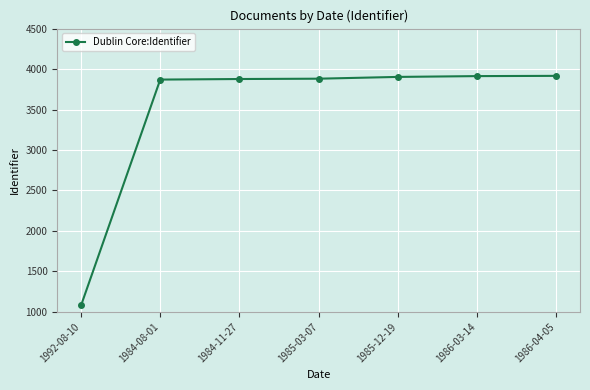

What position from the right is 1985-12-19?

3